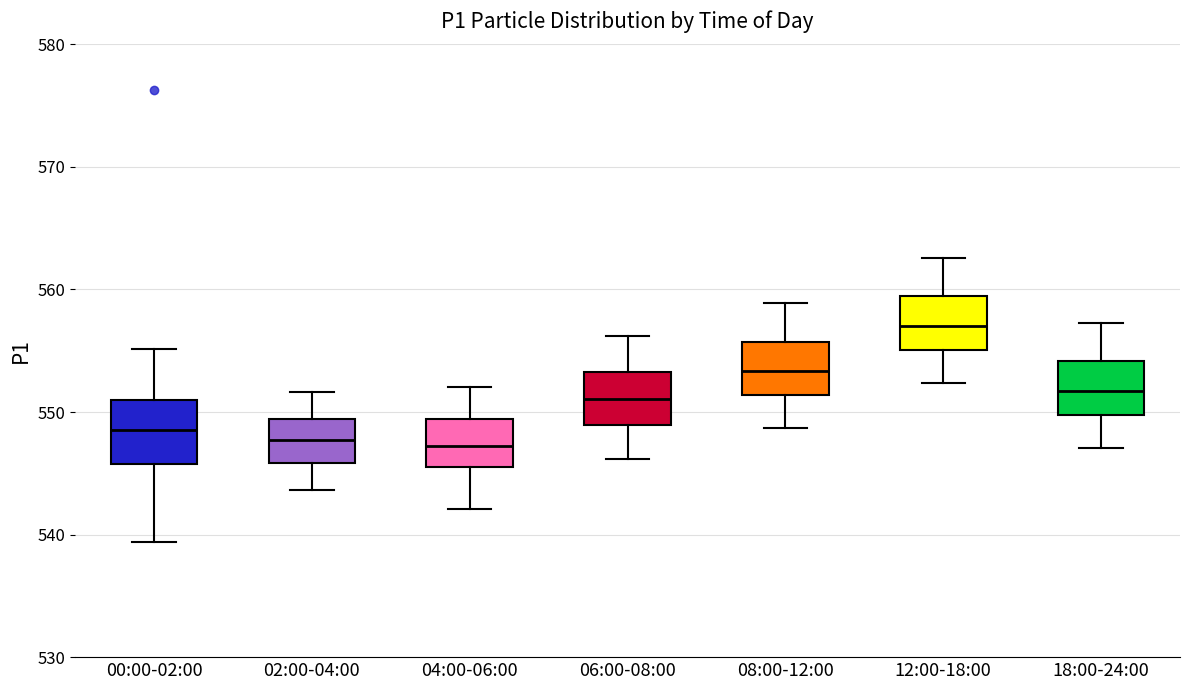

Reading left to right, transcribe this box plot: for each box, give where its median line is, the range the box spans, and where its two whiskers end, as read against the y-axis. The values are not printed on the chart, so give them approximately, as read against the axis.

00:00-02:00: median 549, box 546 to 551, whiskers 539 to 555
02:00-04:00: median 548, box 546 to 549, whiskers 544 to 552
04:00-06:00: median 547, box 545 to 549, whiskers 542 to 552
06:00-08:00: median 551, box 549 to 553, whiskers 546 to 556
08:00-12:00: median 553, box 551 to 556, whiskers 549 to 559
12:00-18:00: median 557, box 555 to 559, whiskers 552 to 563
18:00-24:00: median 552, box 550 to 554, whiskers 547 to 557